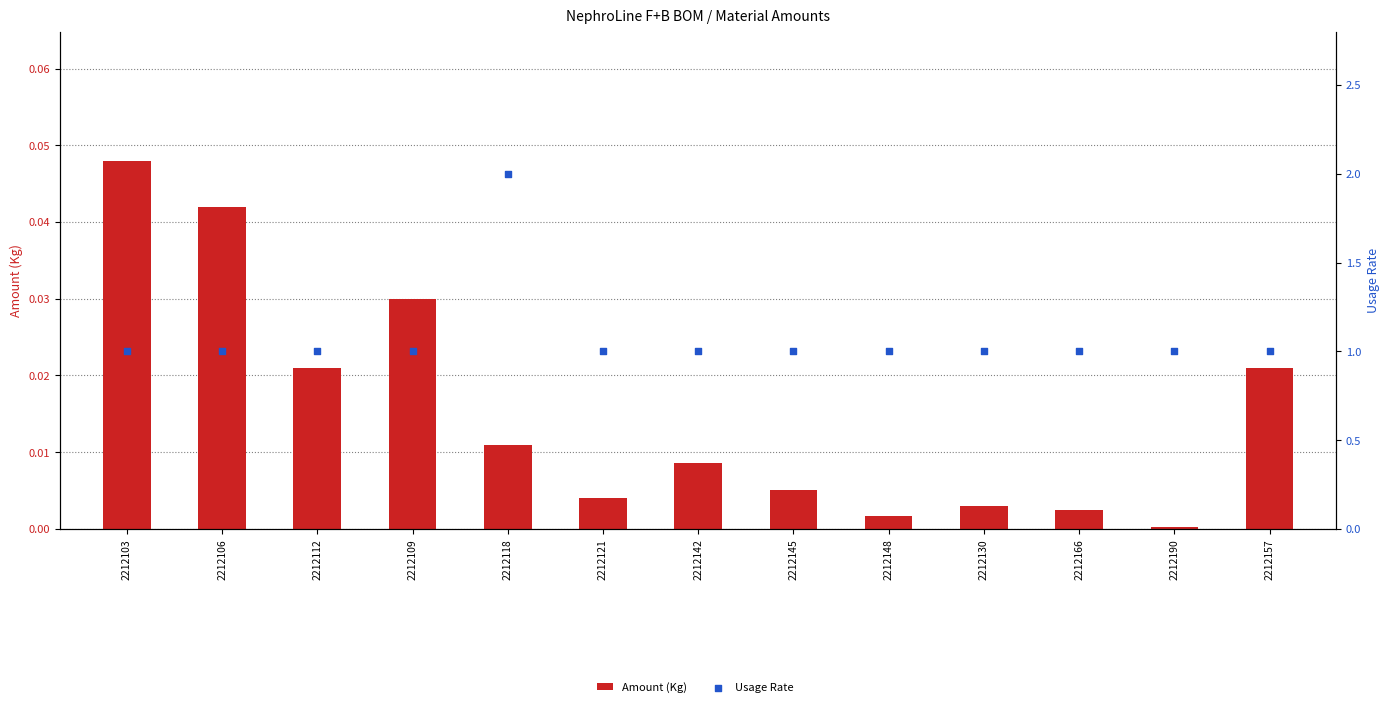

Which series has the largest total across all categories?

Usage Rate